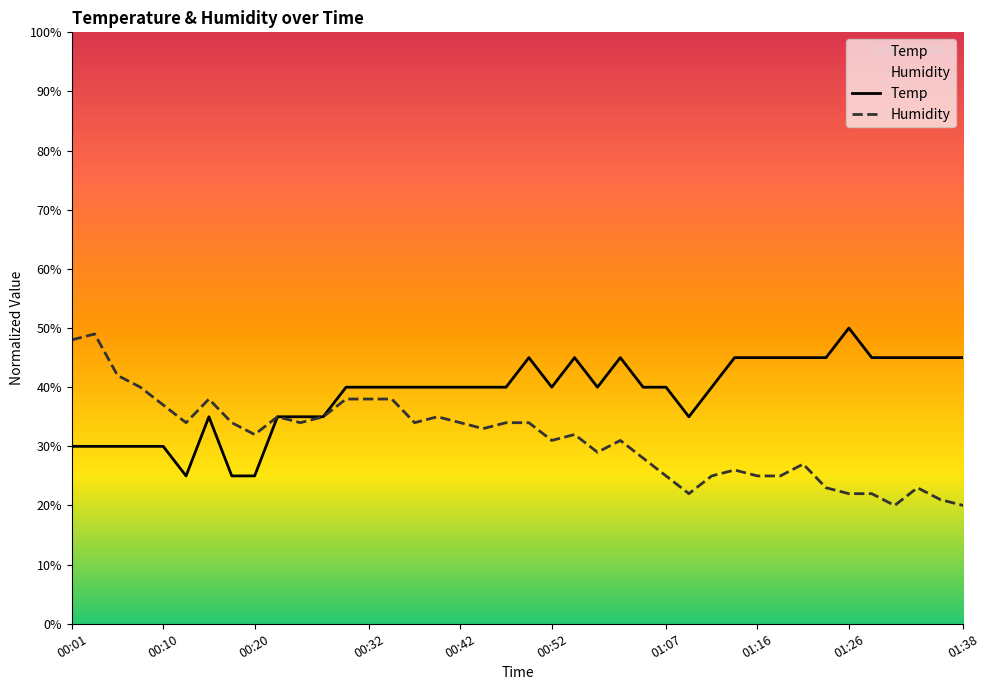

Which series has the largest total across all categories?

Temp